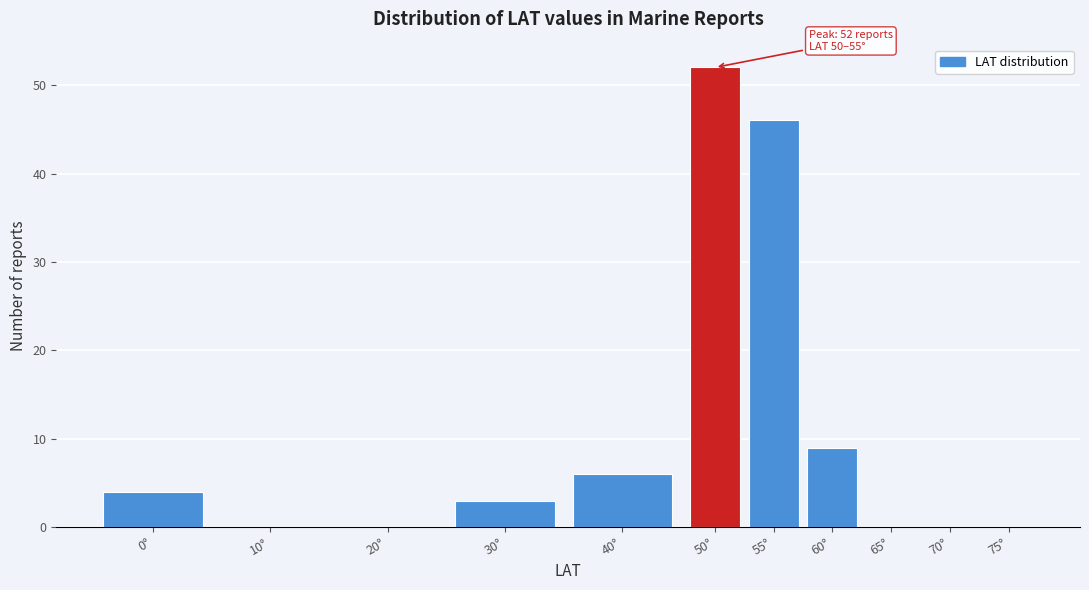

Reading left to right, list all the values displayed in this chart.

0°=4	10°=0	20°=0	30°=3	40°=6	50°=52	55°=46	60°=9	65°=0	70°=0	75°=0